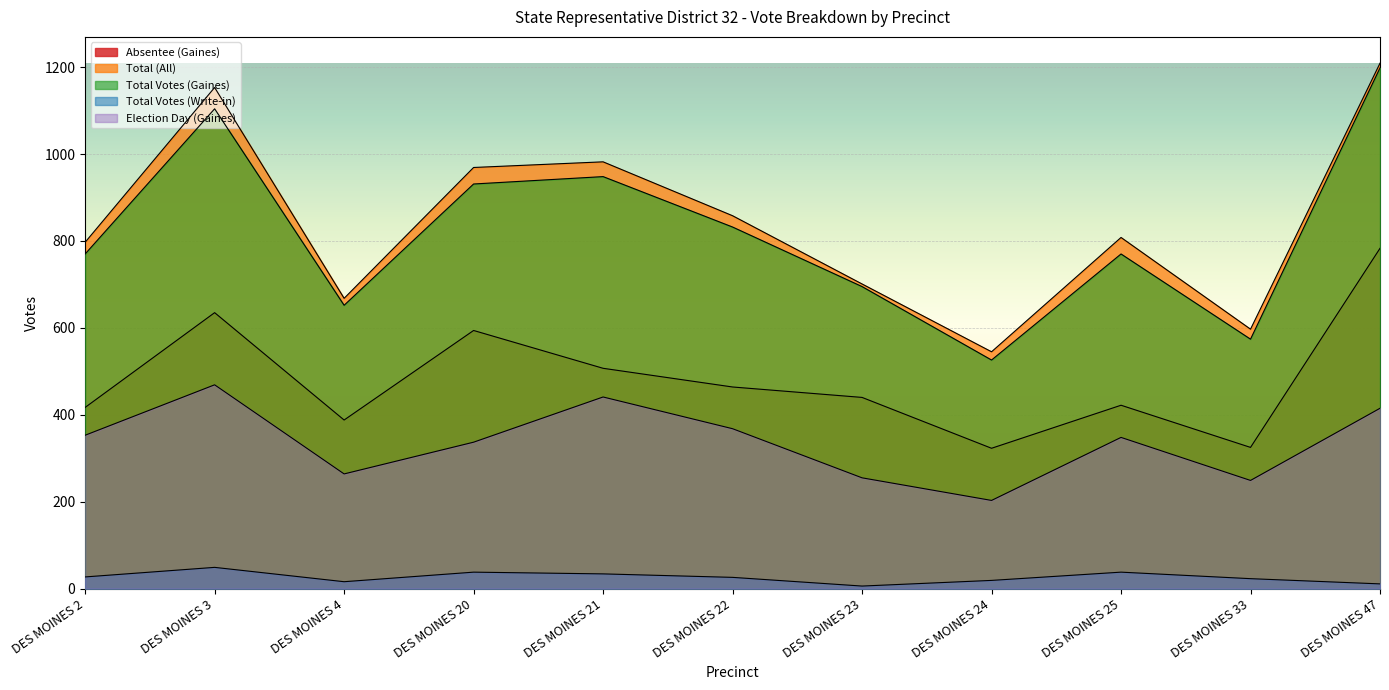

Is the value of Total Votes (Gaines) at DES MOINES 25 greater than the value of Absentee (Gaines) at DES MOINES 4?

Yes